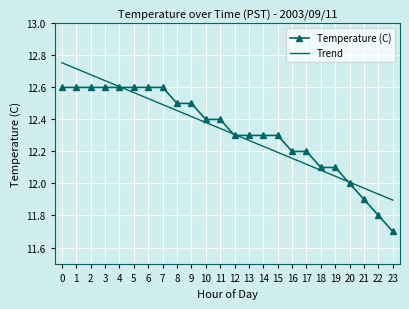

At which label does Temperature (C) reach its minimum?

23